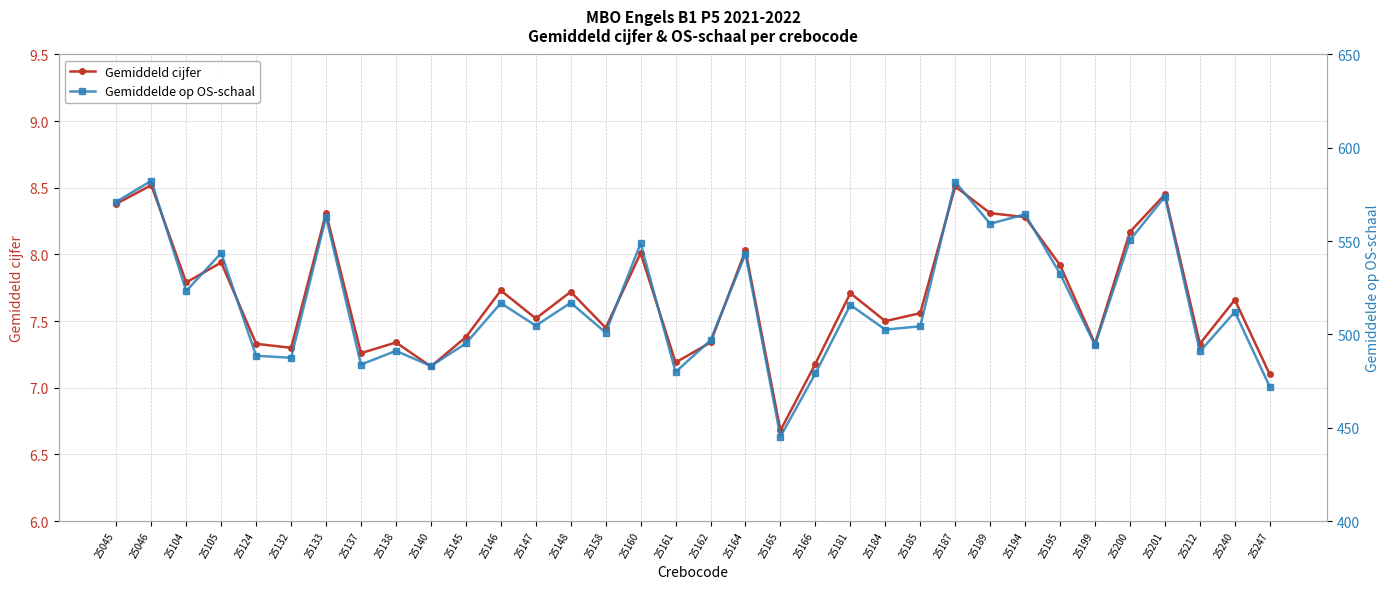

What is the difference between the second highest and minimum values in the Gemiddelde op OS-schaal series?

136.4